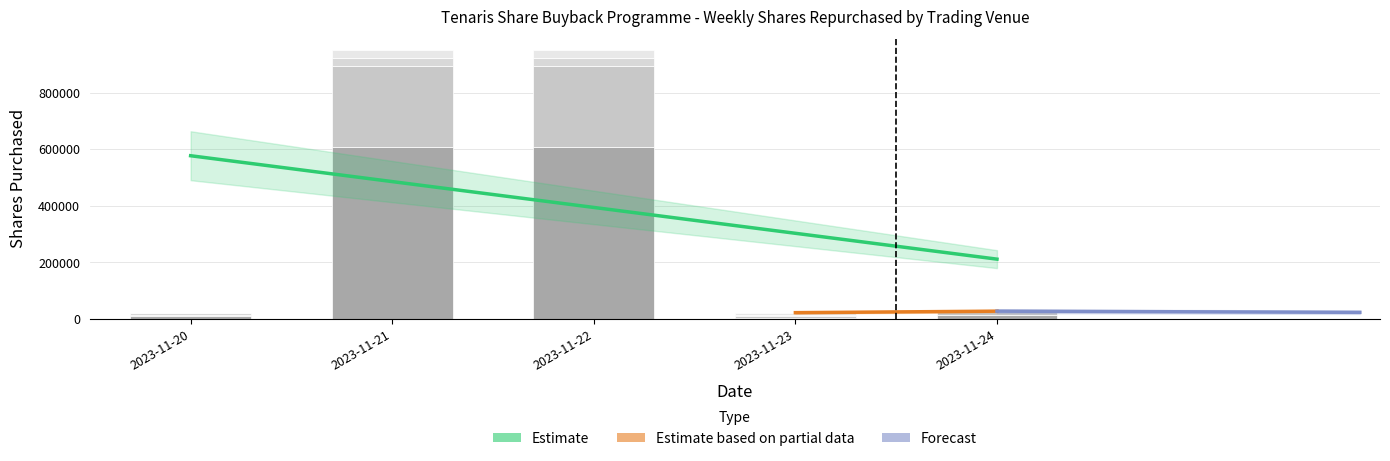

Reading left to right, what are all the values shown in this chart?

MTA: 8904	606482	606482	3222	13298
CEUX: 6606	285810	285810	6130	10399
TQEX: 4713	29255	29255	5590	3792
AQXE: 120	28377	28377	7276	0